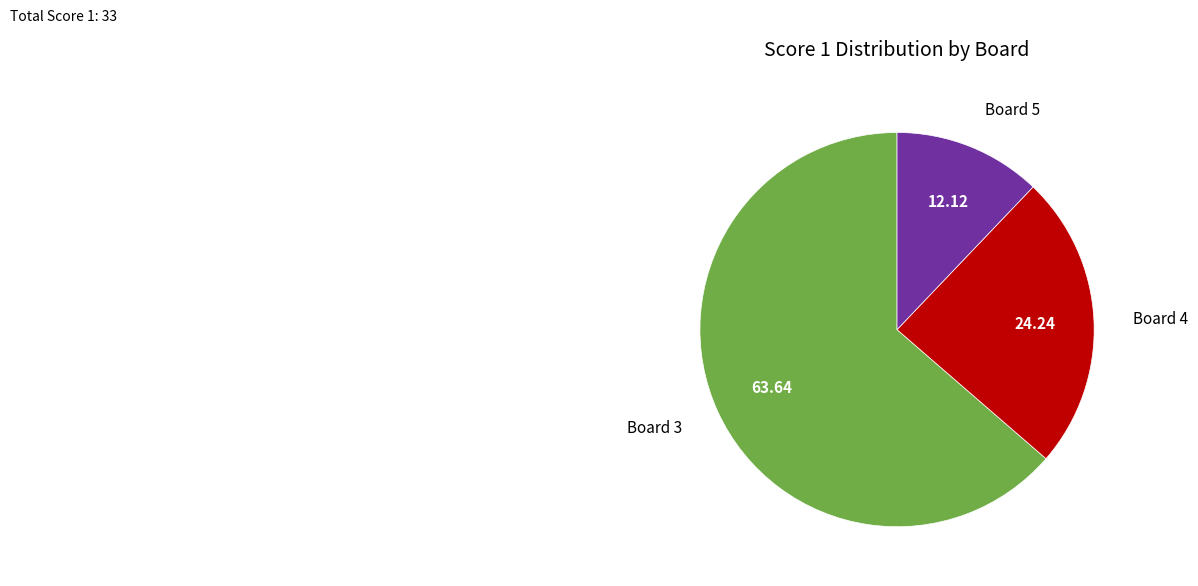

The Board 5 slice represents 3% of the pie. True or false?

False